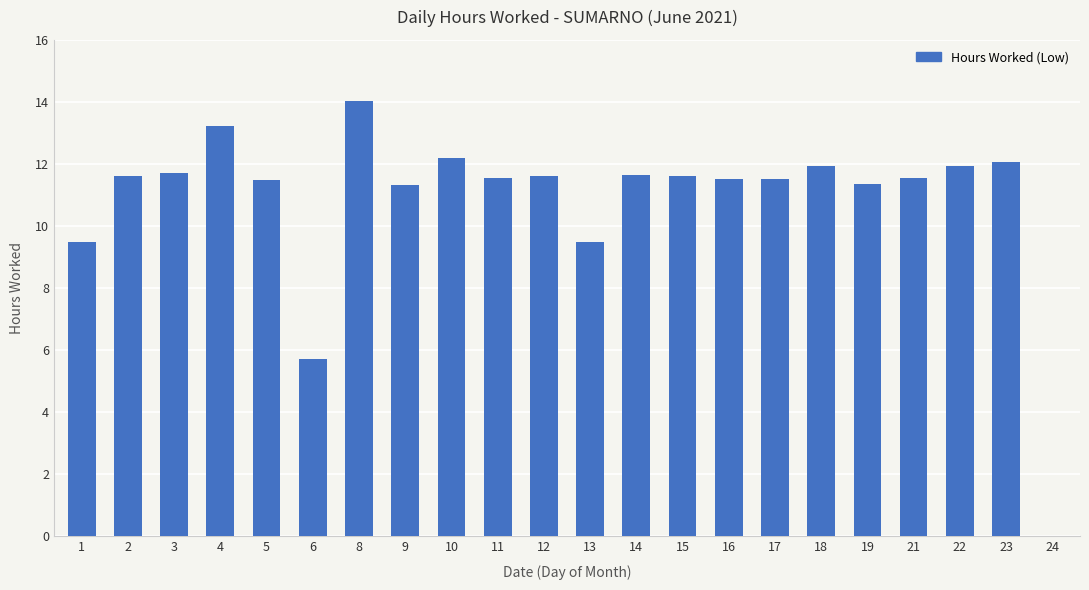

Are the bars horizontal?

No